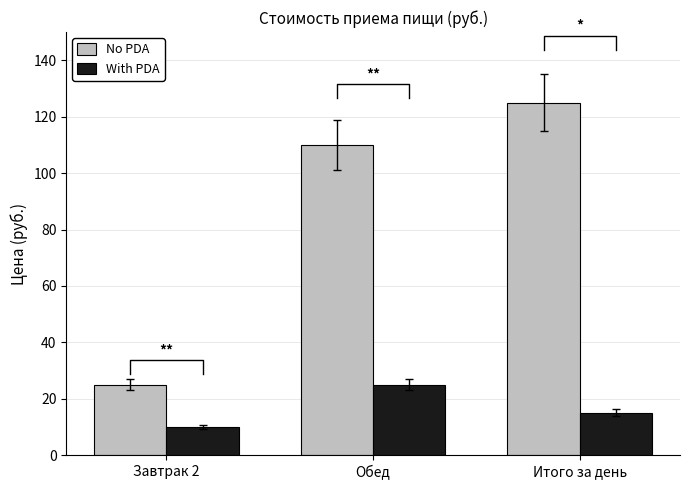

What is the total value across all series at Обед?

135